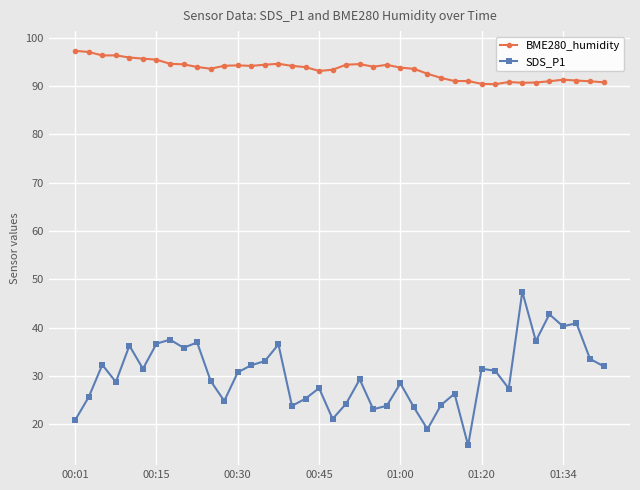

How many distinct data groups are displayed?

2